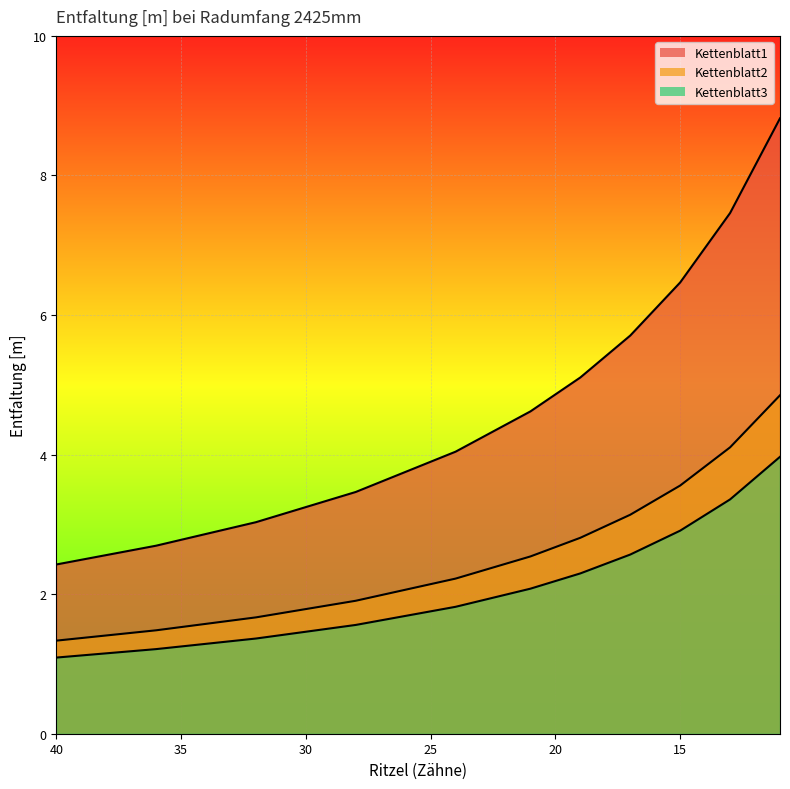

True or false: Kettenblatt2 has a value of 5.5 at Ritzel5.

False